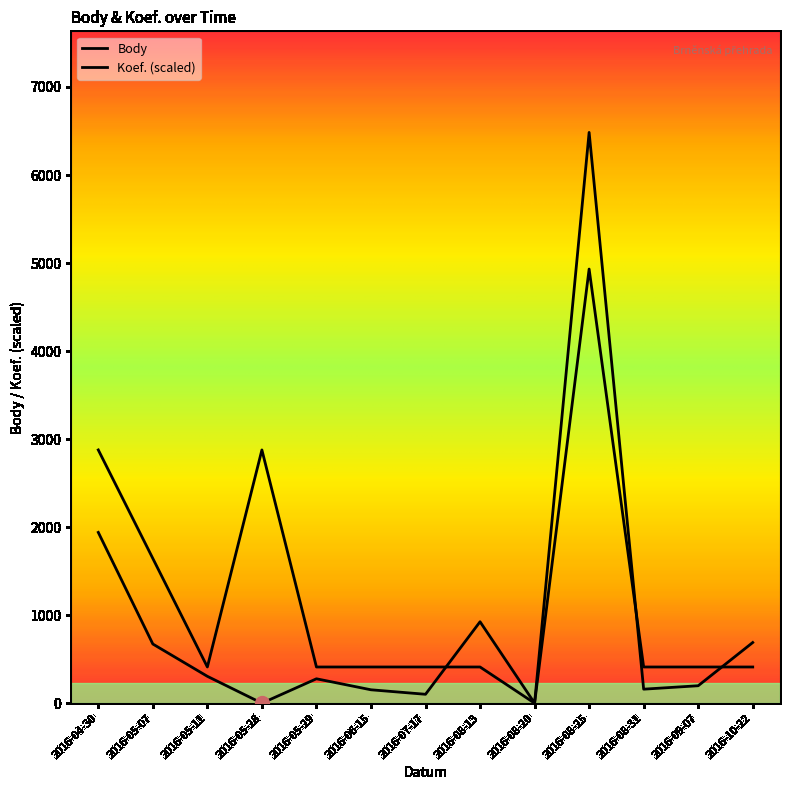

What is the difference between the Koef. values at 2016-04-30 and 2016-06-15?

2465.9